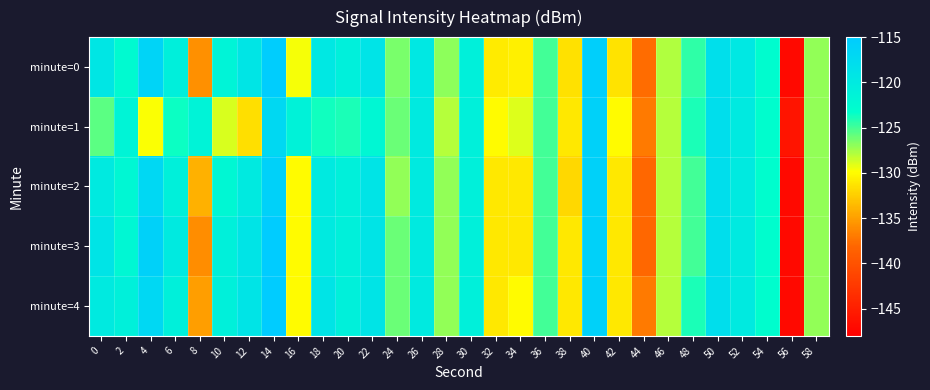

Reading left to right, list all the values displayed in this chart.

minute=0: 0=-119.3	2=-122.6	4=-116.3	6=-120.7	8=-135.8	10=-121.5	12=-119.1	14=-115.3	16=-129.6	18=-119.6	20=-120.9	22=-119.0	24=-126.5	26=-119.6	28=-126.9	30=-120.9	32=-131.0	34=-130.6	36=-125.1	38=-131.4	40=-115.6	42=-131.3	44=-137.7	46=-127.8	48=-124.5	50=-118.2	52=-119.6	54=-122.9	56=-147.1	58=-127.1
minute=1: 0=-125.6	2=-121.7	4=-129.8	6=-123.5	8=-121.4	10=-128.9	12=-131.5	14=-117.2	16=-121.2	18=-123.7	20=-124.0	22=-122.0	24=-126.0	26=-120.0	28=-128.0	30=-121.0	32=-130.0	34=-129.0	36=-125.0	38=-131.0	40=-116.0	42=-130.0	44=-137.0	46=-128.0	48=-124.0	50=-118.0	52=-120.0	54=-123.0	56=-146.0	58=-127.0
minute=2: 0=-120.0	2=-122.0	4=-117.0	6=-121.0	8=-134.0	10=-122.0	12=-120.0	14=-116.0	16=-130.0	18=-120.0	20=-121.0	22=-119.0	24=-127.0	26=-120.0	28=-127.0	30=-121.0	32=-131.0	34=-131.0	36=-125.0	38=-132.0	40=-116.0	42=-131.0	44=-138.0	46=-128.0	48=-125.0	50=-118.0	52=-120.0	54=-123.0	56=-147.0	58=-127.0
minute=3: 0=-119.0	2=-122.0	4=-116.0	6=-120.0	8=-136.0	10=-121.0	12=-119.0	14=-115.0	16=-130.0	18=-120.0	20=-121.0	22=-119.0	24=-126.0	26=-120.0	28=-127.0	30=-121.0	32=-131.0	34=-131.0	36=-125.0	38=-131.0	40=-116.0	42=-131.0	44=-138.0	46=-128.0	48=-125.0	50=-118.0	52=-120.0	54=-123.0	56=-147.0	58=-127.0
minute=4: 0=-120.0	2=-121.0	4=-117.0	6=-121.0	8=-135.0	10=-121.0	12=-119.0	14=-115.0	16=-130.0	18=-119.0	20=-121.0	22=-119.0	24=-126.0	26=-120.0	28=-127.0	30=-121.0	32=-131.0	34=-130.0	36=-125.0	38=-131.0	40=-116.0	42=-131.0	44=-137.0	46=-128.0	48=-124.0	50=-118.0	52=-120.0	54=-123.0	56=-147.0	58=-127.0